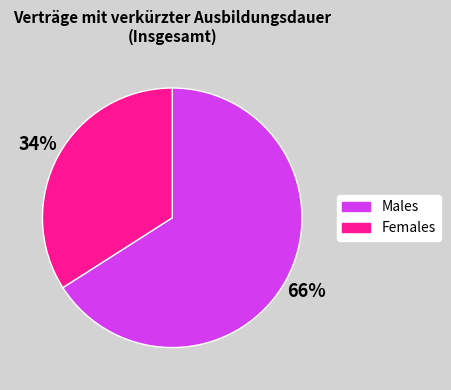

Is there a majority slice in this chart?

Yes